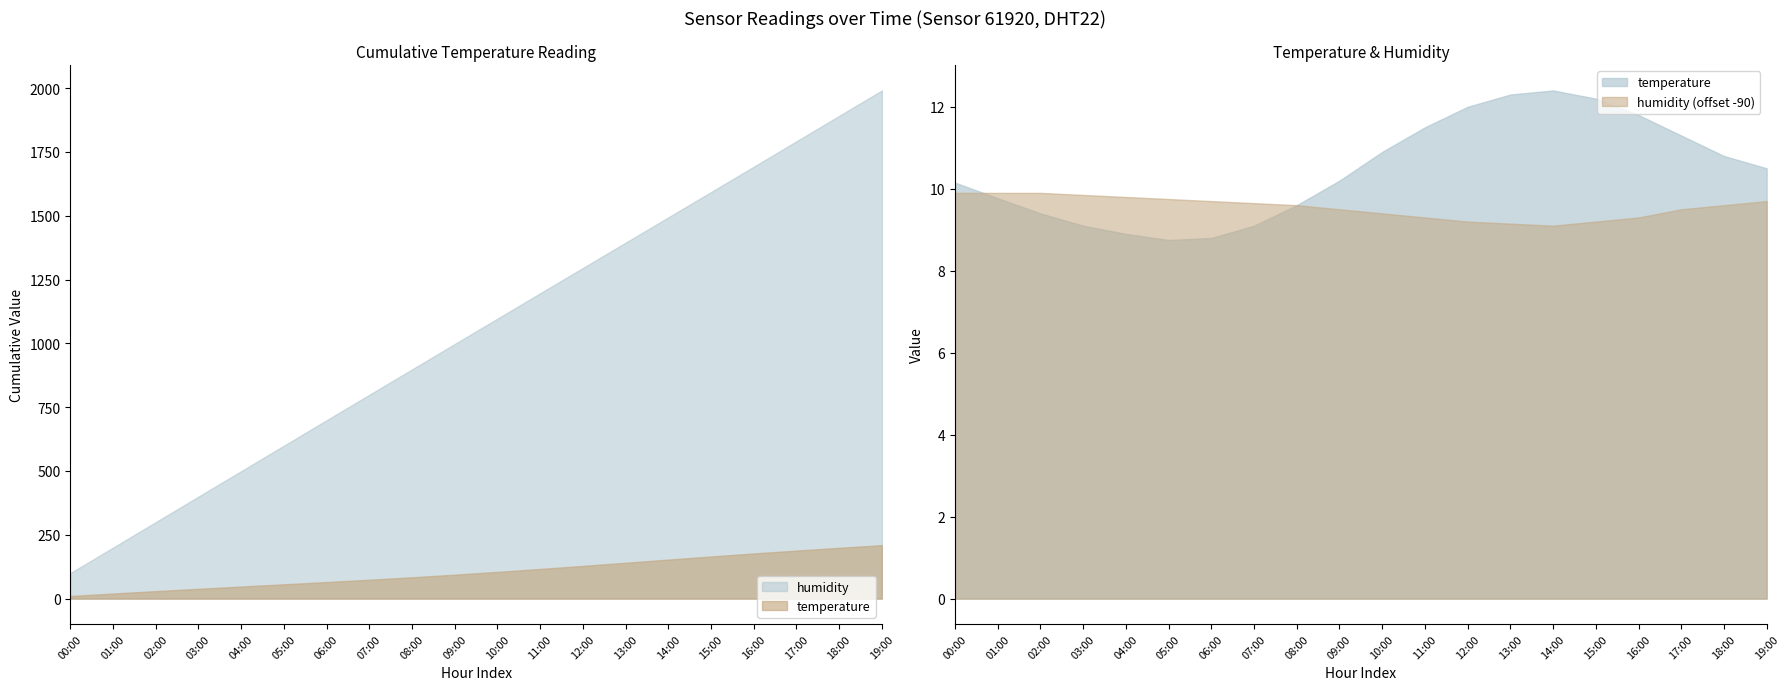

Which series has the largest total across all categories?

humidity